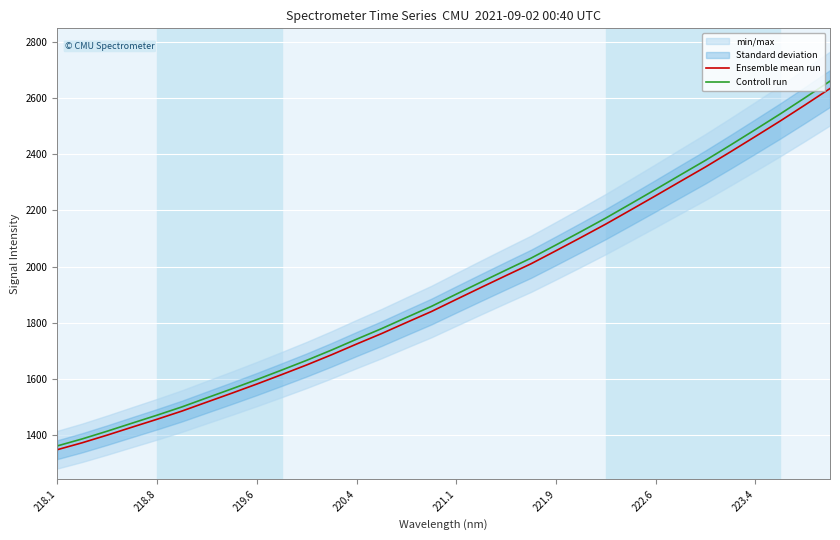

What is the lowest value of the Controll run series?

1359.9